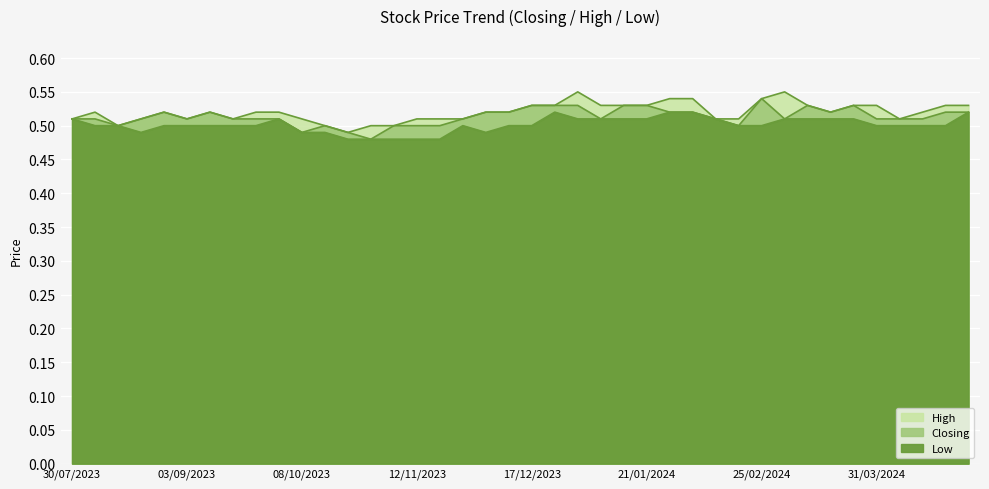

At which label does Closing reach its minimum?

29/10/2023